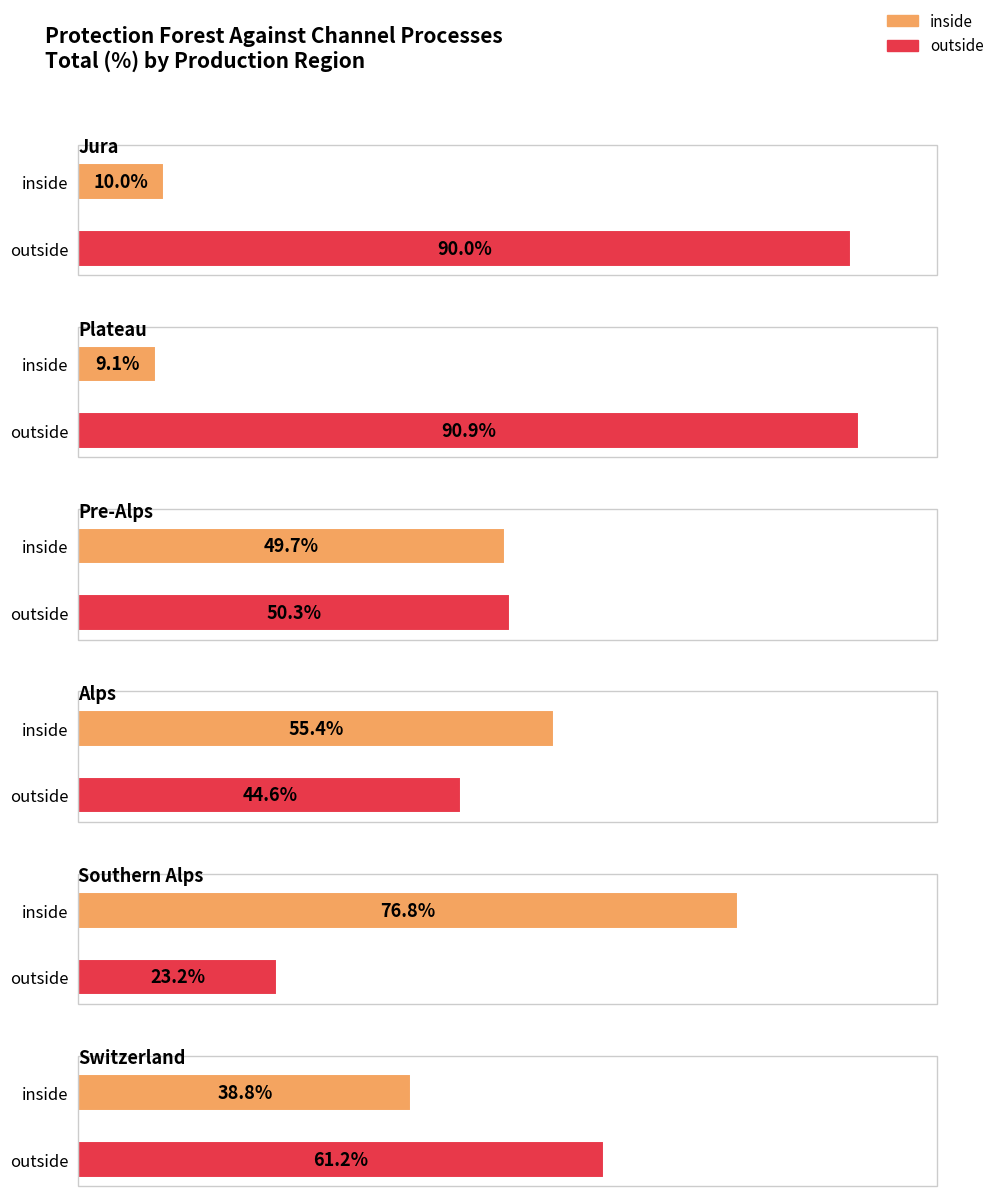

Rank the categories by Pre-Alps value from highest to lowest.

outside, inside